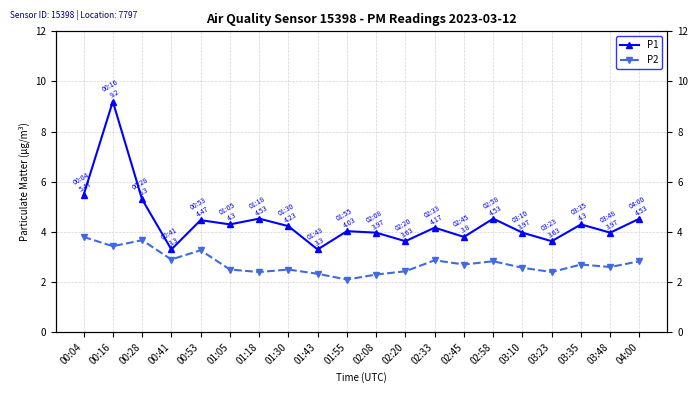

Where is the first local maximum for P2?

00:28